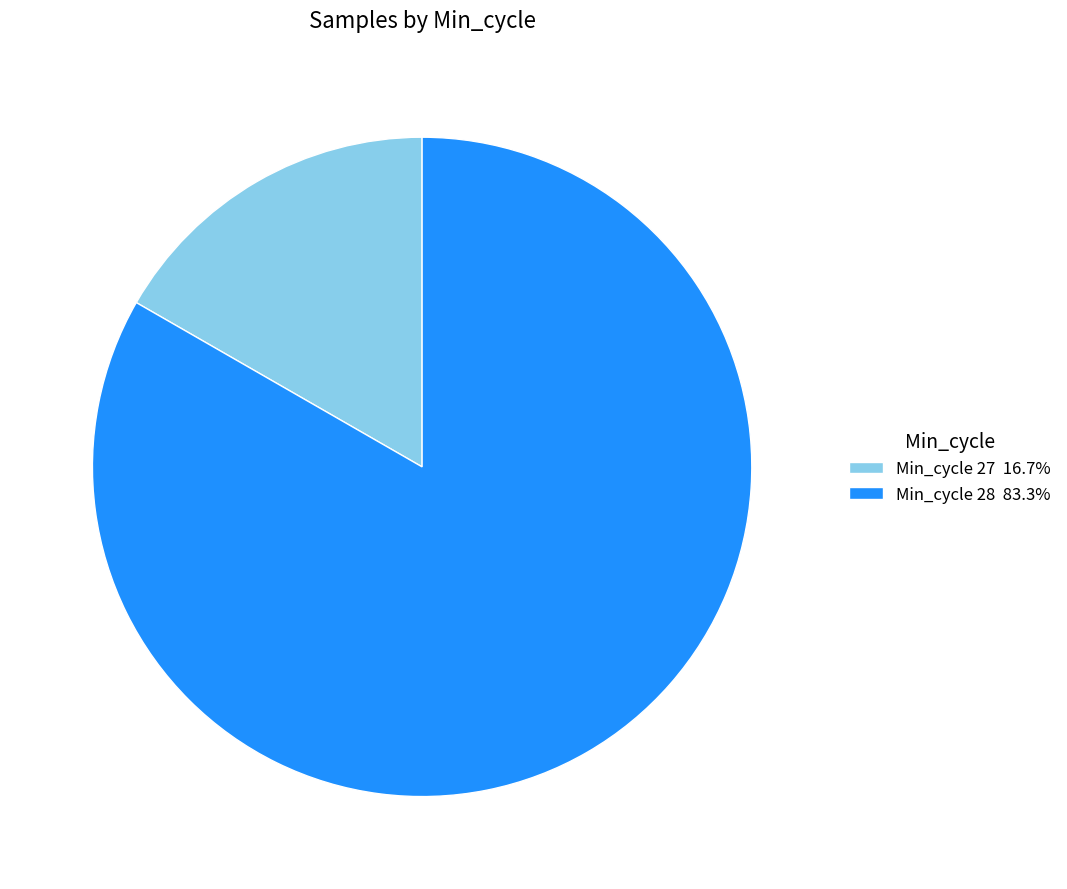

Does any single category account for the majority?

Yes